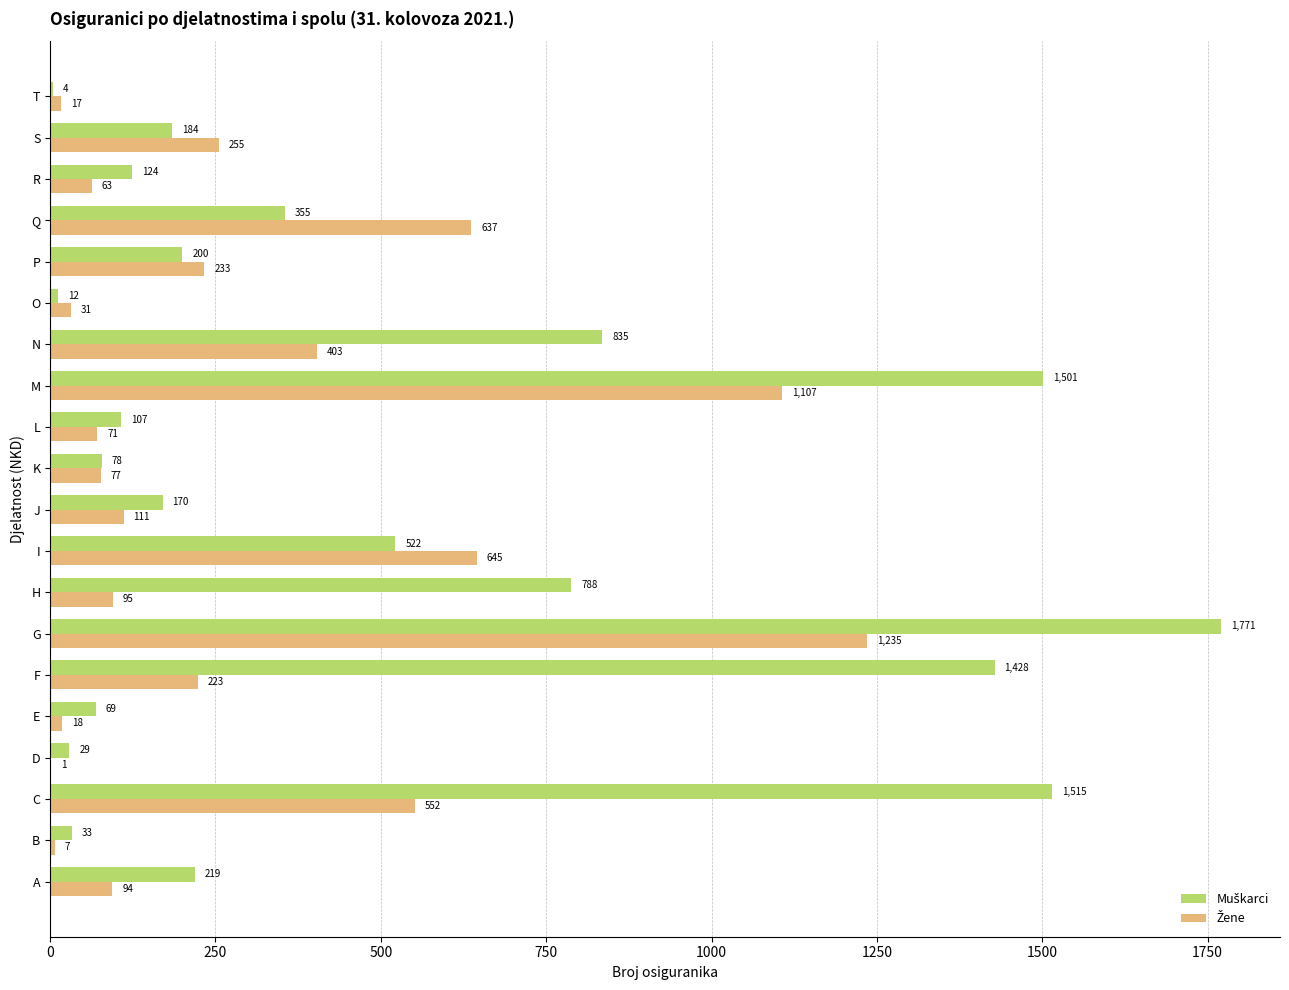

What is the total value across all series at S?

439